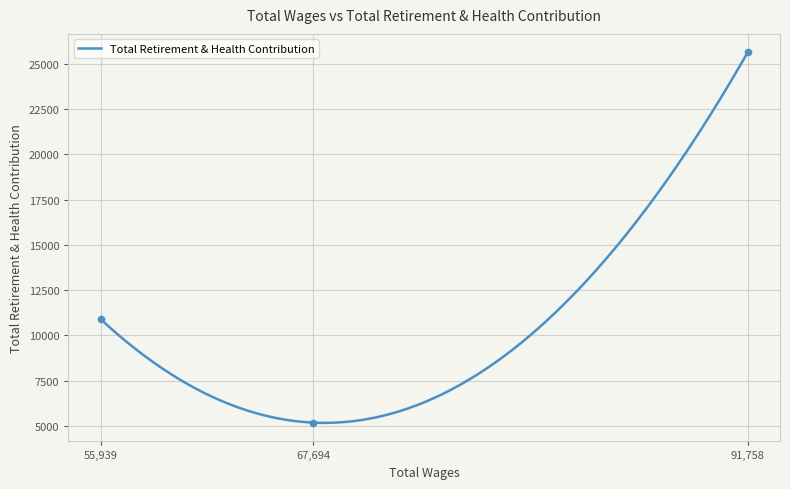

What is the change in value from 91758.0 to 55939.0?

-14726